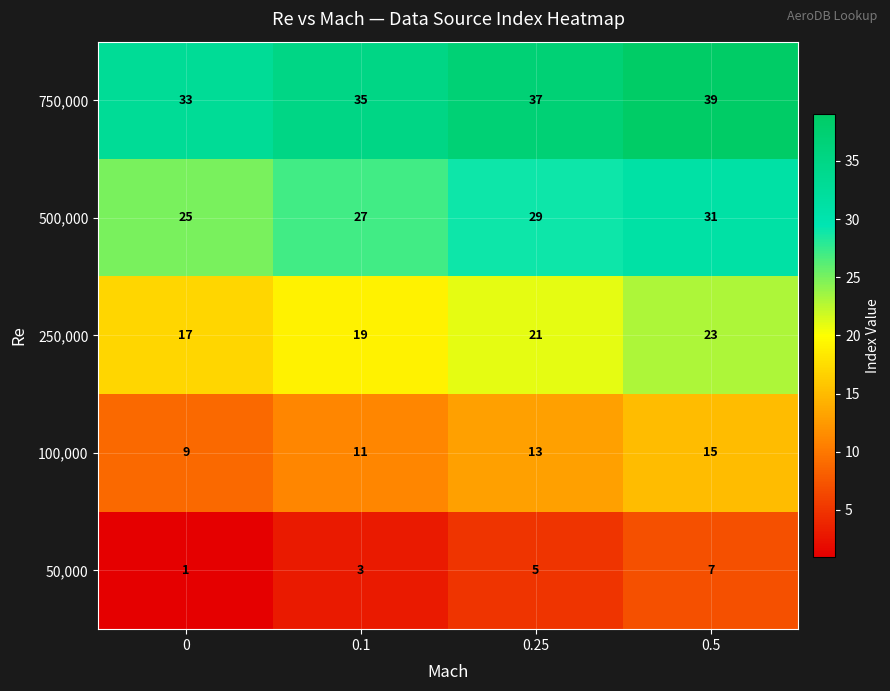

What is the maximum value shown in the chart?

39